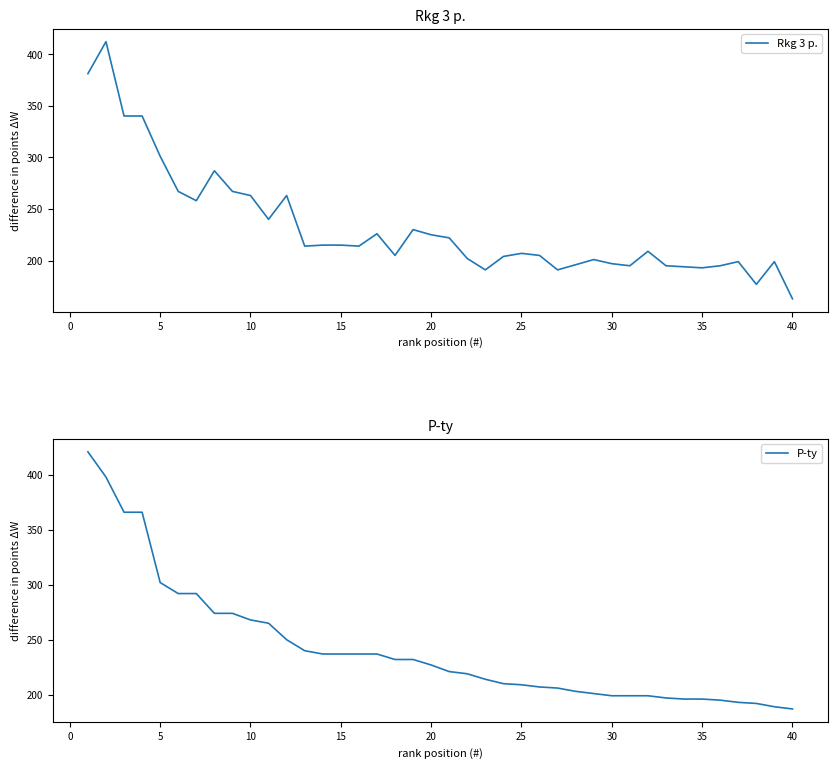

What is the value of the P-ty point at the 22nd from the left?

219